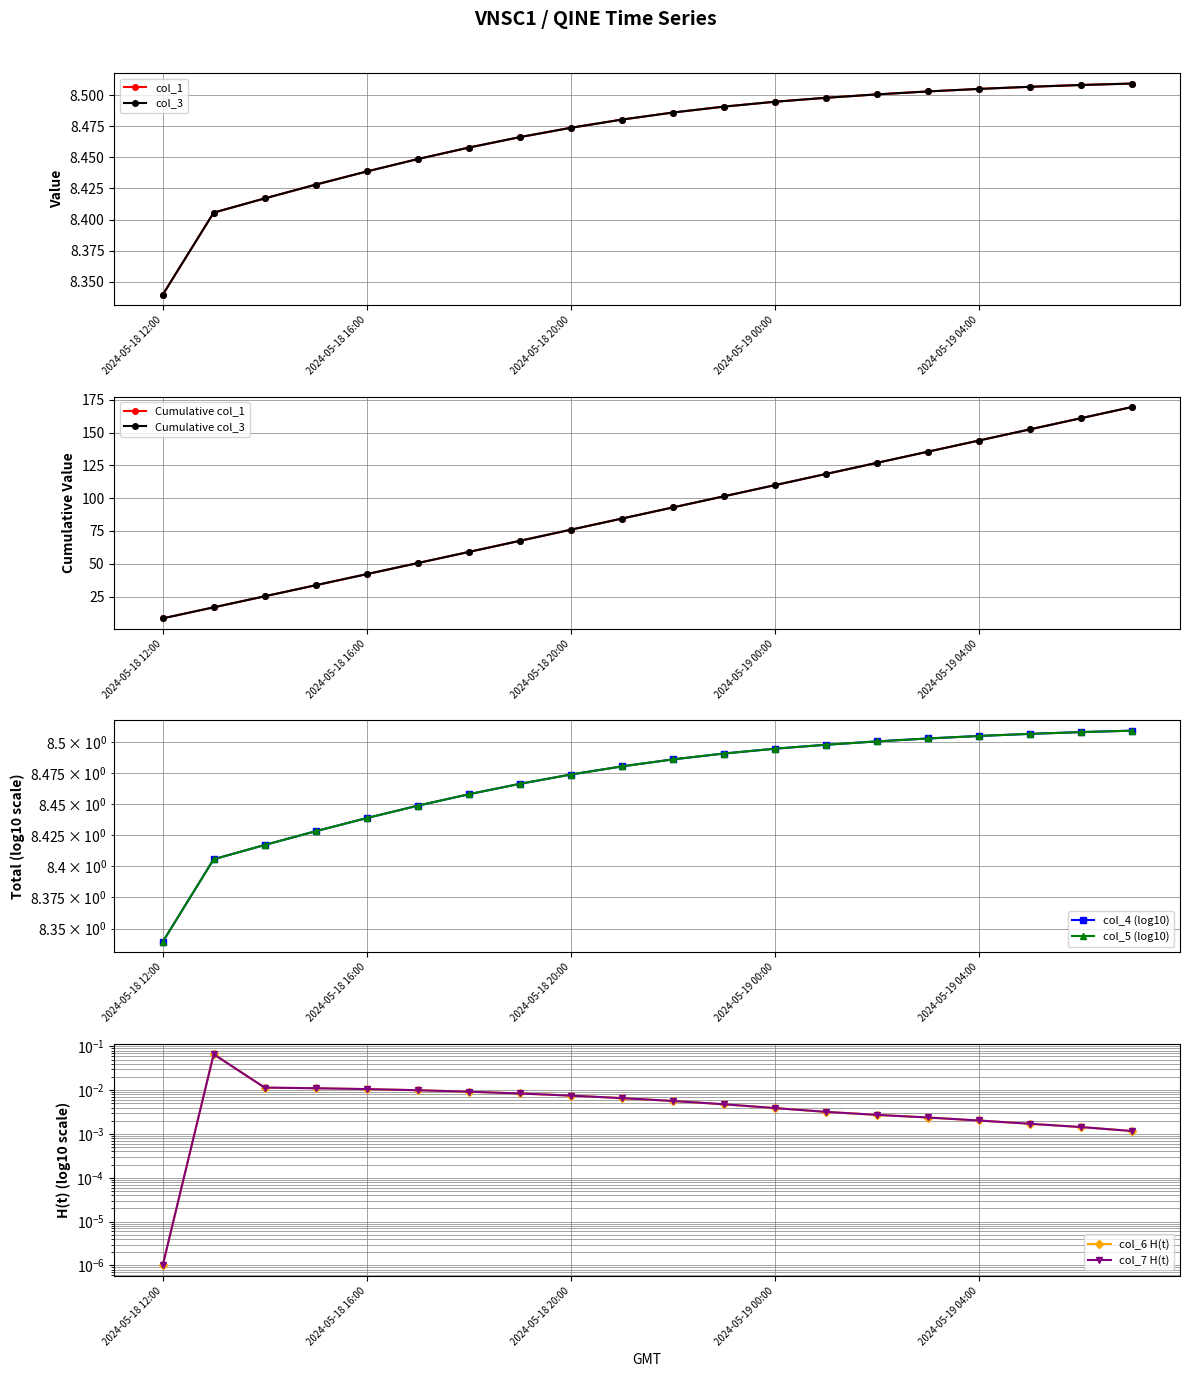

True or false: col_3 and col_5 intersect in this chart.

False